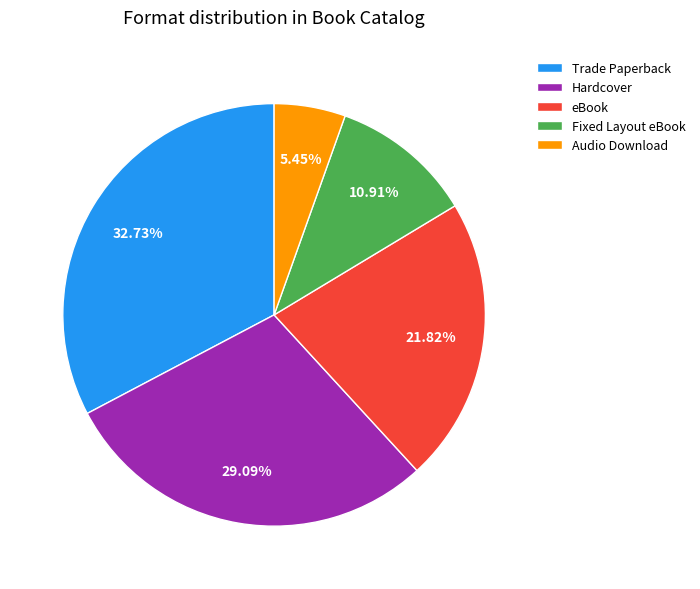

Between Trade Paperback and Hardcover, which is larger?

Trade Paperback